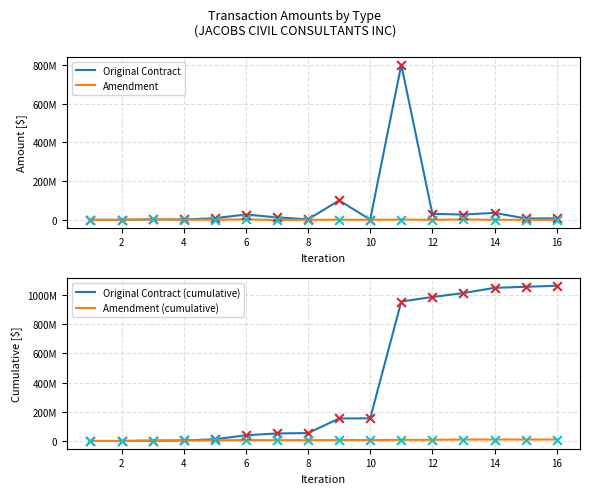

Which series has the widest spread of Y values?

Original Contract (cumulative)